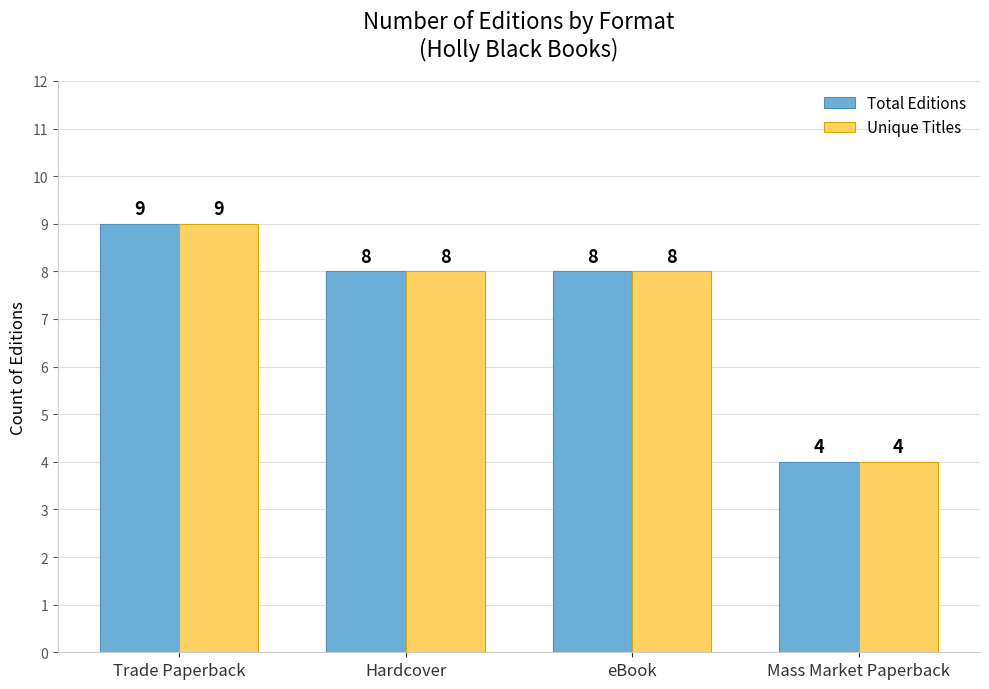

Does the chart contain stacked bars?

No